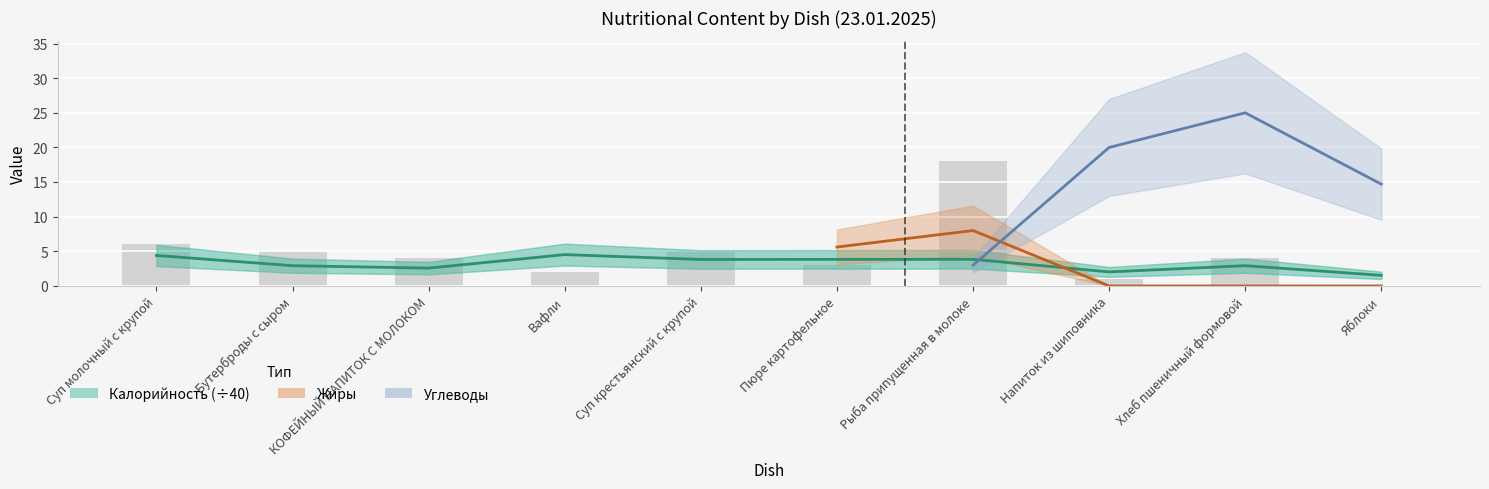

What is the label of the 10th bar from the right?

Суп молочный с крупой